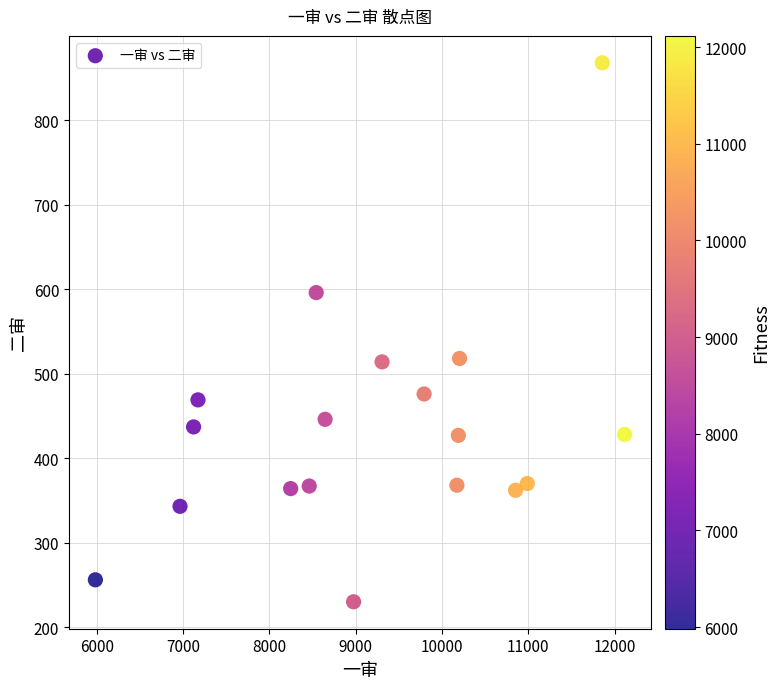

What is the range of X values (max minus min)?

6132